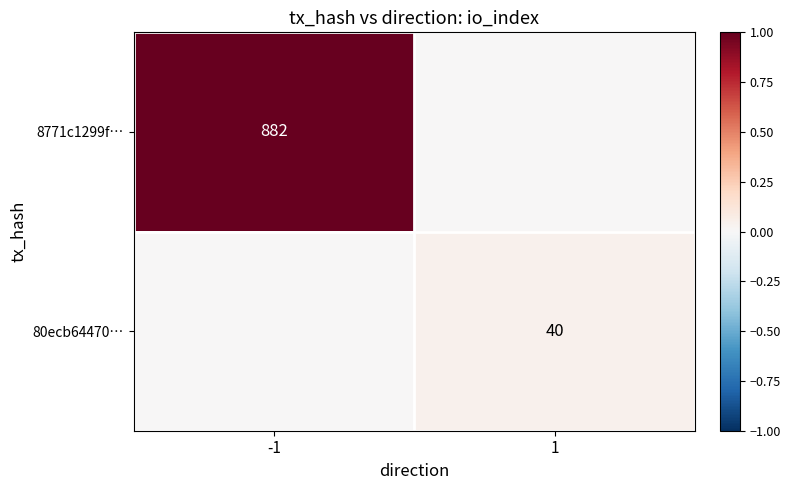

Is the value of 80ecb64470… at 1 greater than the value of 8771c1299f… at -1?

No